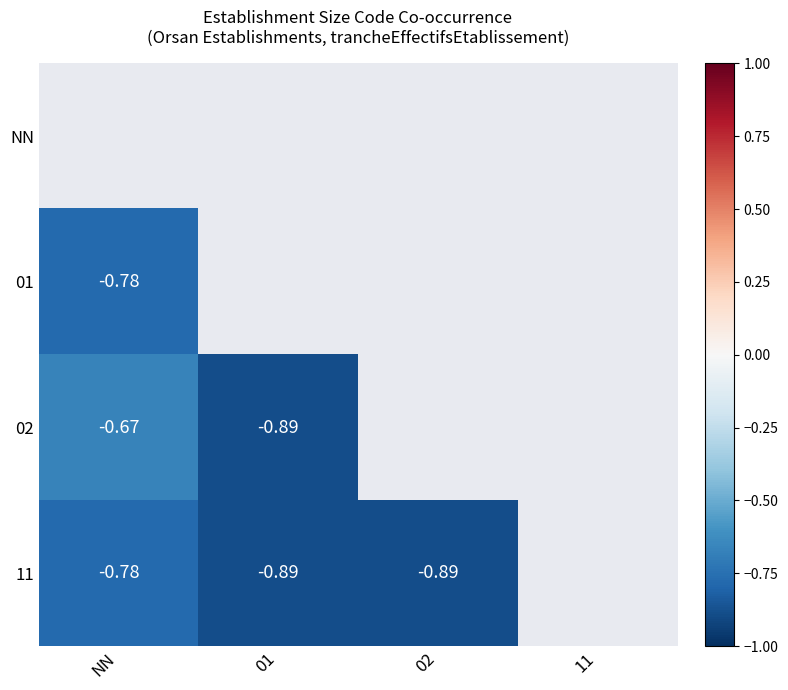

What is the lowest value of the 02 series?

-0.9